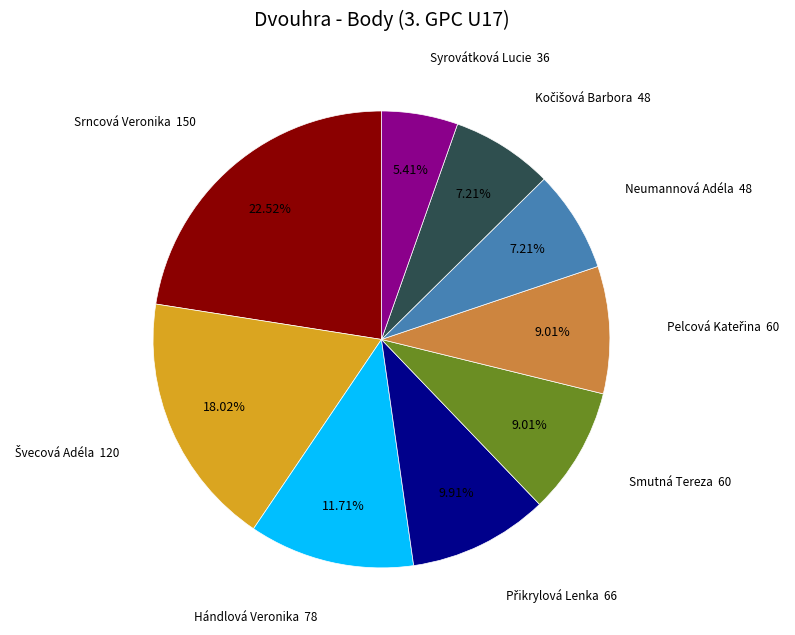

Does any single category account for the majority?

No